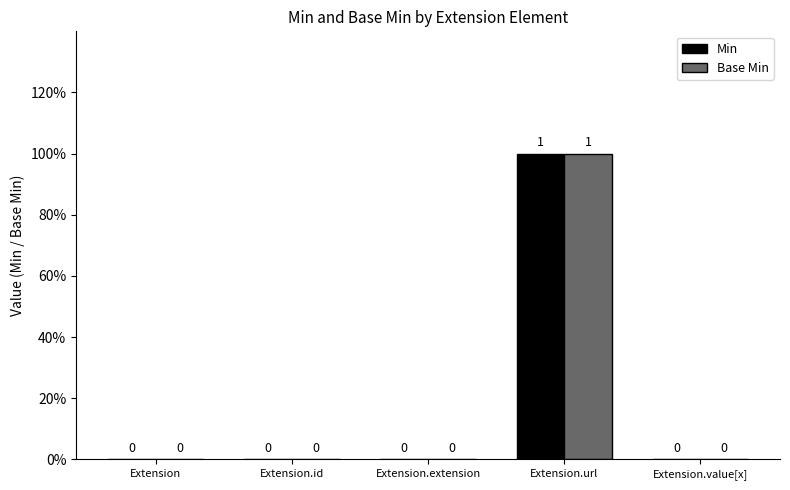

What are all the series names shown in the legend?

Min, Base Min